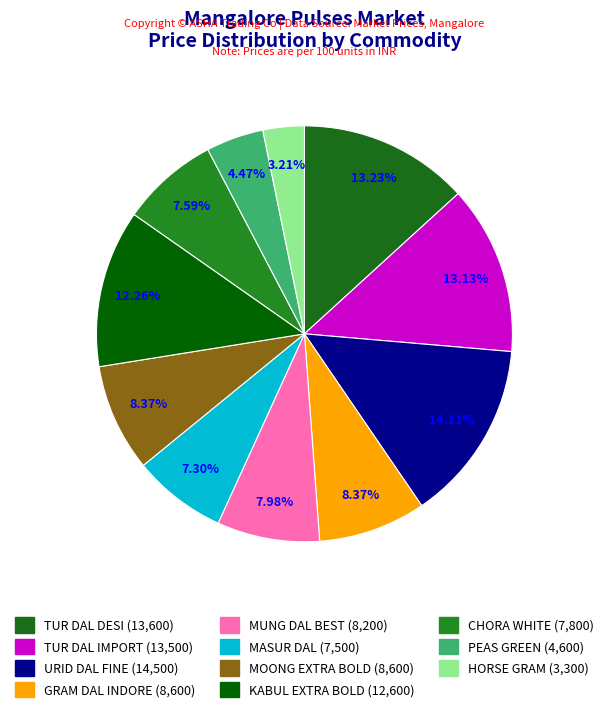

Which slice is the largest?

URID DAL FINE